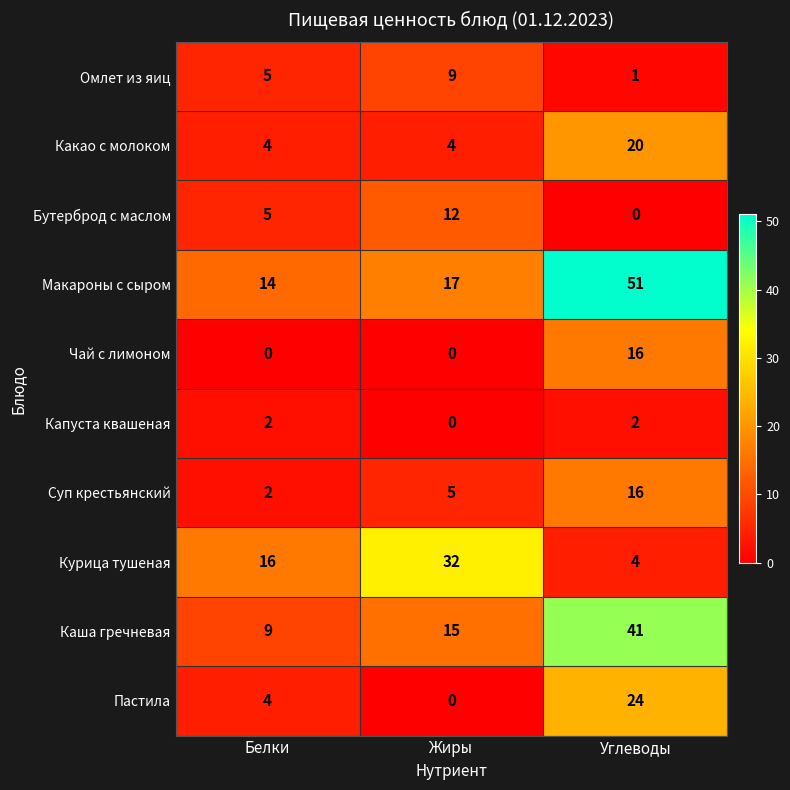

Reading left to right, extract all data points from this chart.

Омлет из яиц: Белки=5	Жиры=9	Углеводы=1
Какао с молоком: Белки=4	Жиры=4	Углеводы=20
Бутерброд с маслом: Белки=5	Жиры=12	Углеводы=0
Макароны с сыром: Белки=14	Жиры=17	Углеводы=51
Чай с лимоном: Белки=0	Жиры=0	Углеводы=16
Капуста квашеная: Белки=2	Жиры=0	Углеводы=2
Суп крестьянский: Белки=2	Жиры=5	Углеводы=16
Курица тушеная: Белки=16	Жиры=32	Углеводы=4
Каша гречневая: Белки=9	Жиры=15	Углеводы=41
Пастила: Белки=4	Жиры=0	Углеводы=24